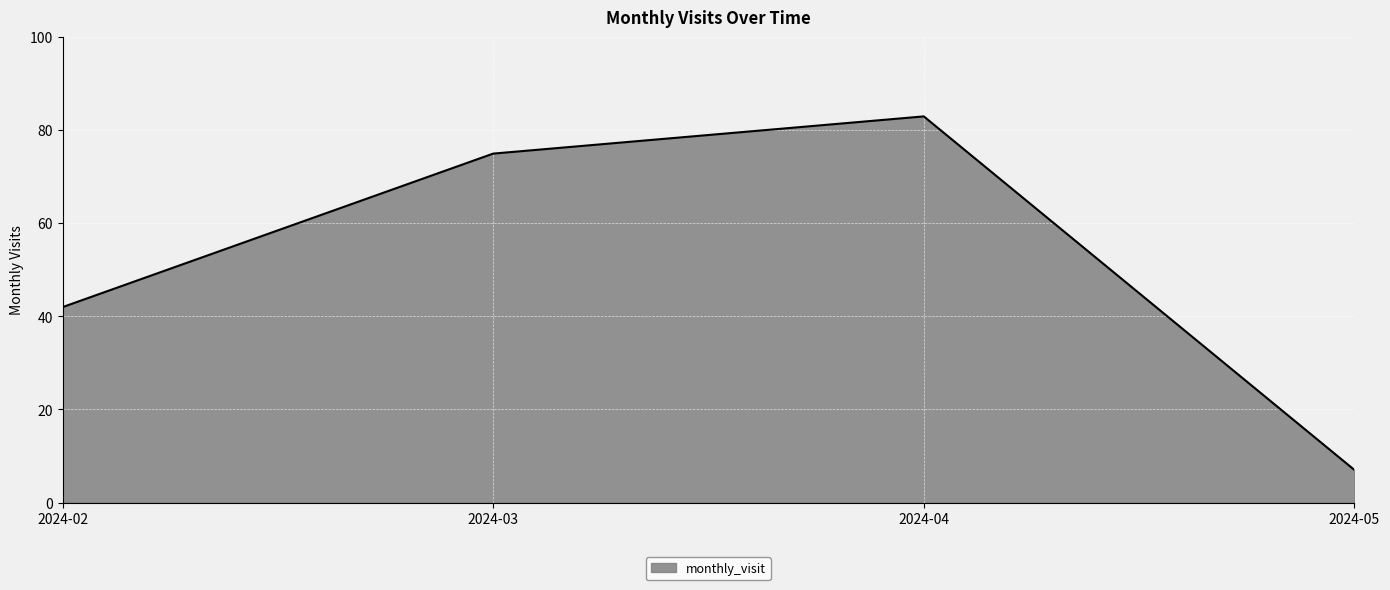

Read the value at 2024-03, to the nearest 5.

75